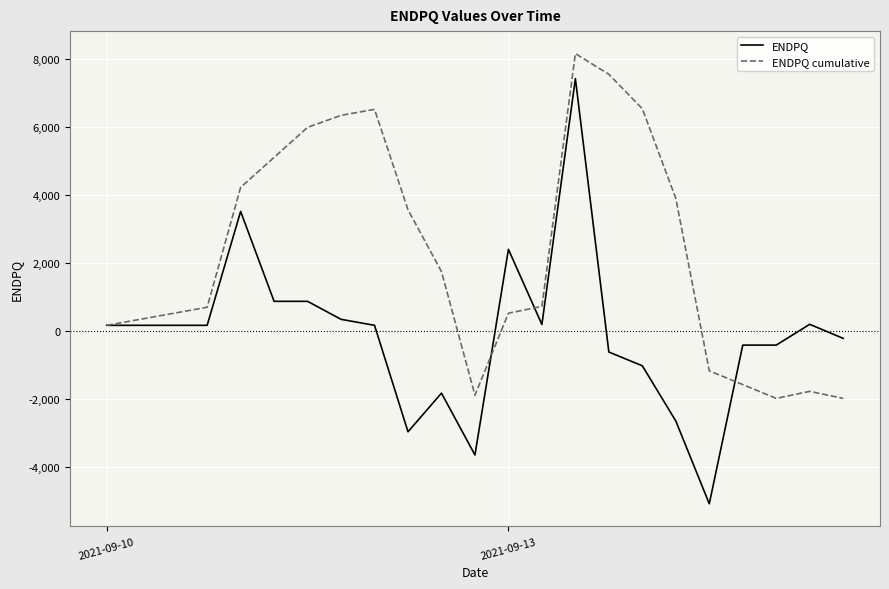

Which series has the largest range (max minus min)?

ENDPQ